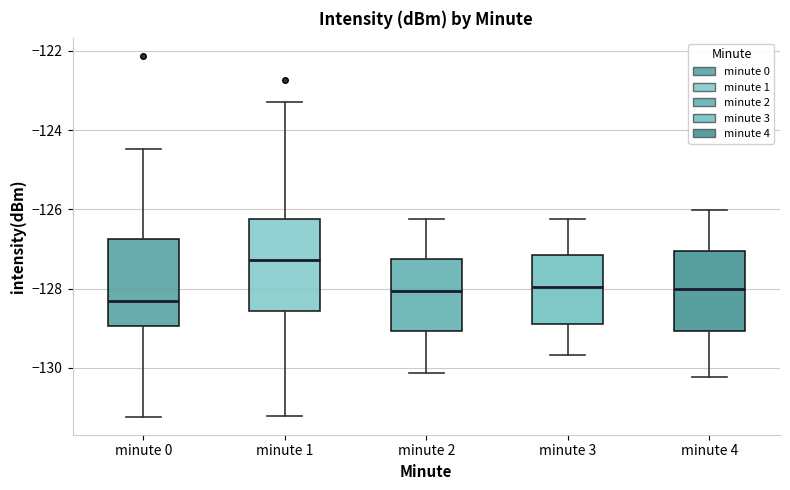

Which box's median line is the highest?

minute 1